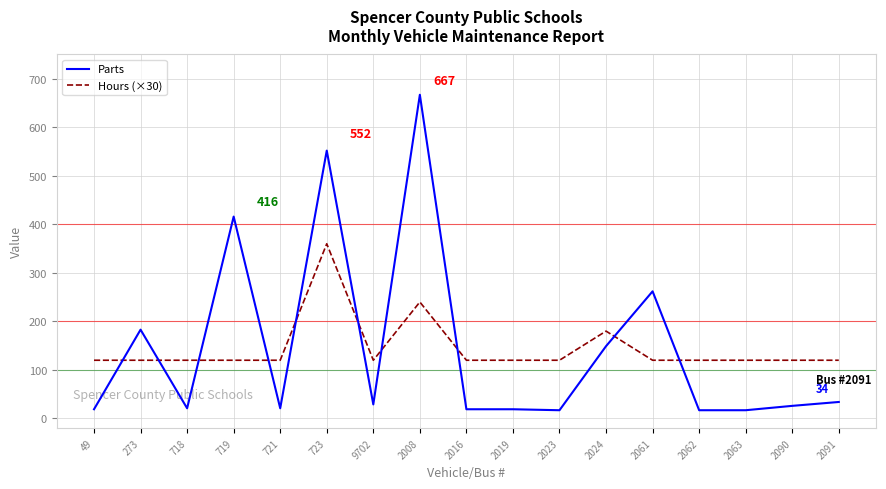

What is the total value across all series at 2062?

137